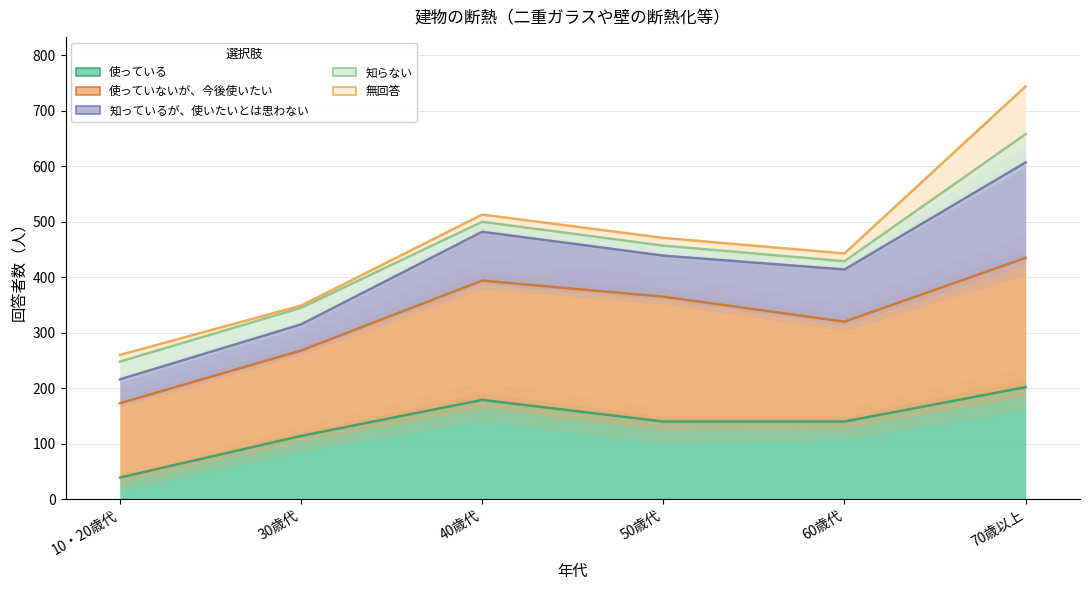

Is it true that 使っている equals 21 at 10・20歳代?

False